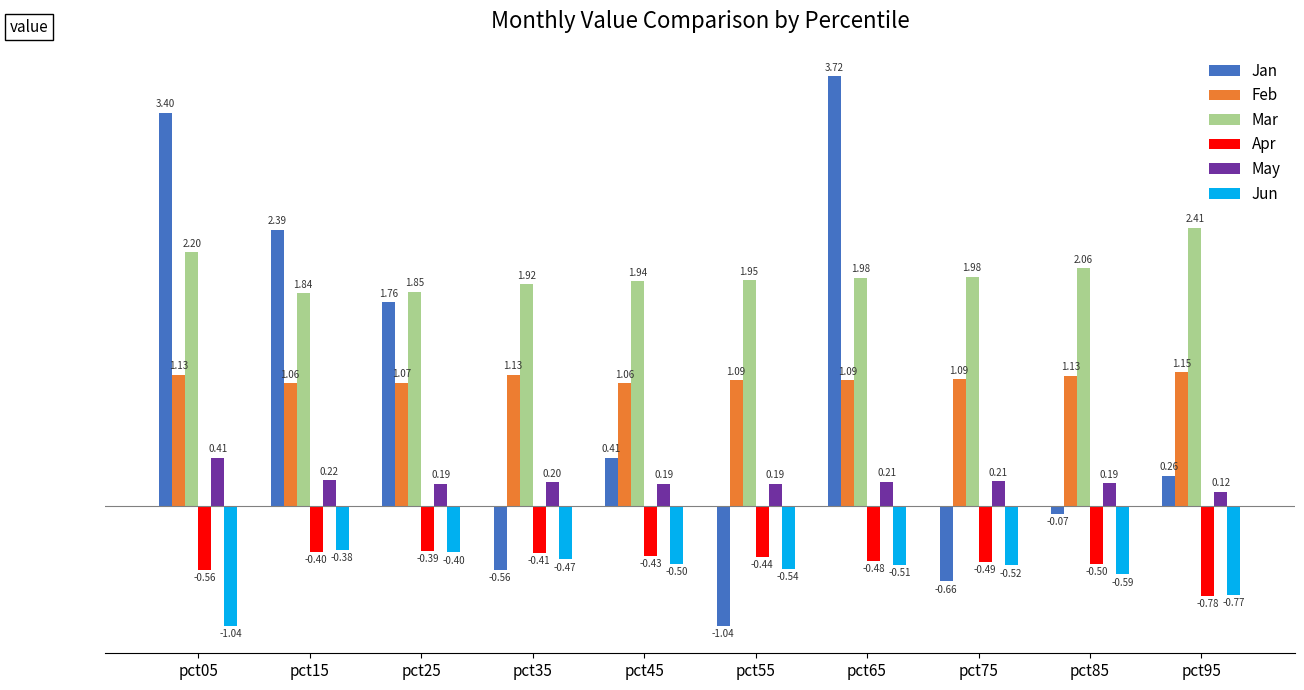

Which category has the highest value in the Jun series?

pct15